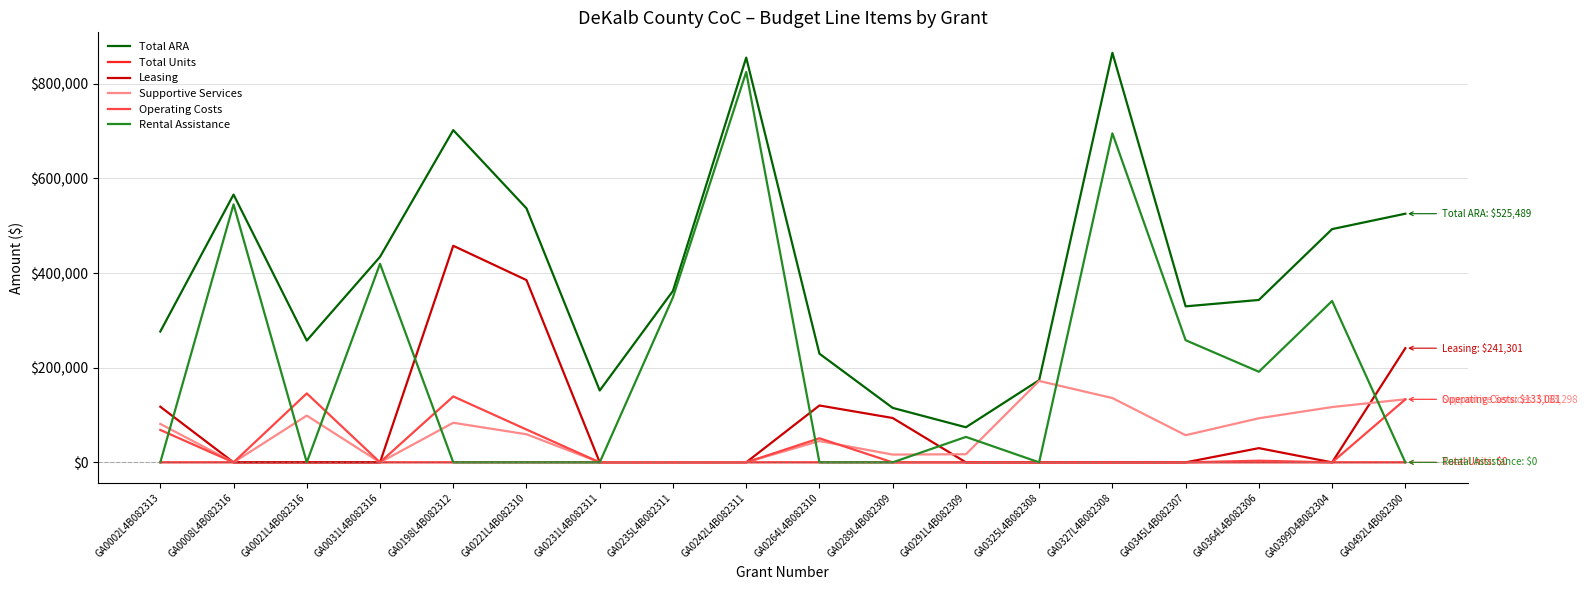

Which series changed the most between GA0264L4B082310 and GA0291L4B082309?

Total ARA